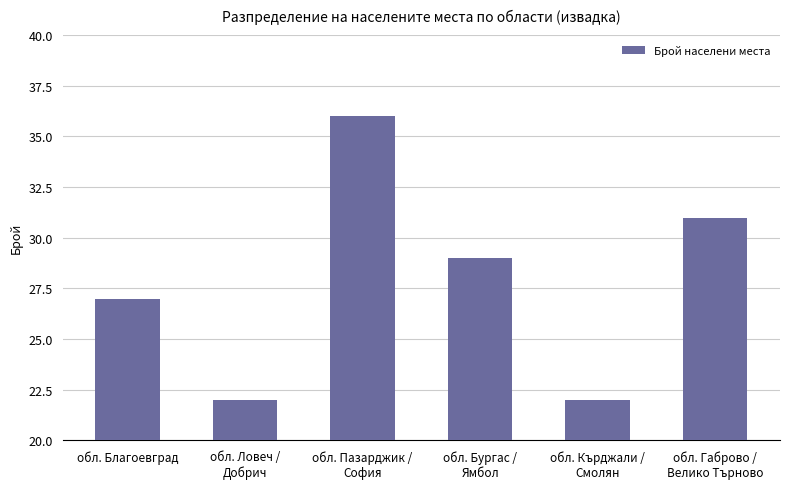

What position from the right is обл. Кърджали /
Смолян?

2